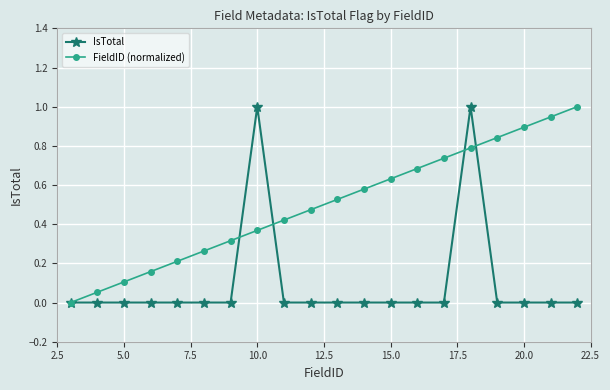

Rank the series by their average value, from lowest to highest.

IsTotal, FieldID (normalized)